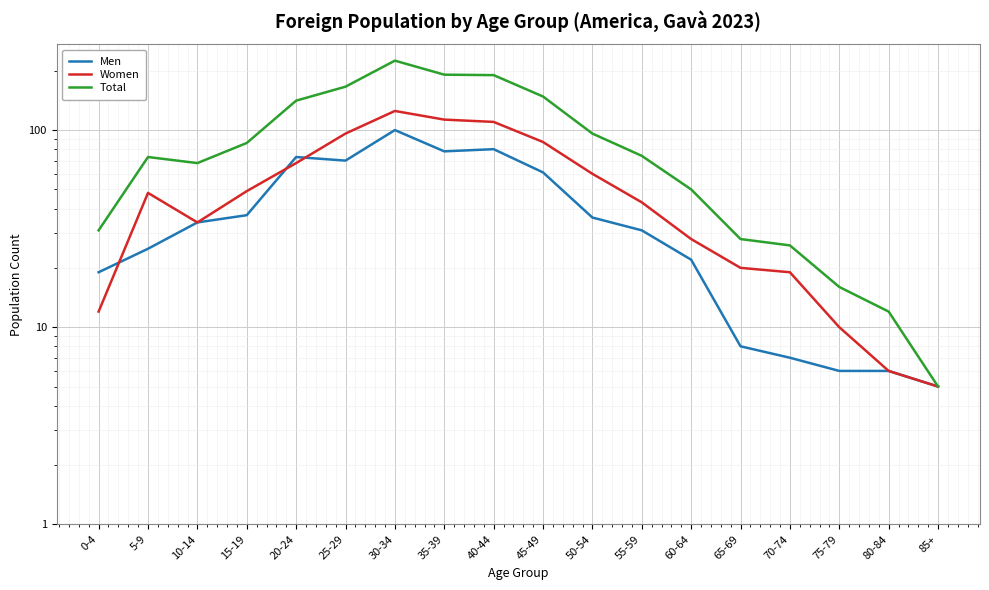

How many data points in Total are less than 74?

9